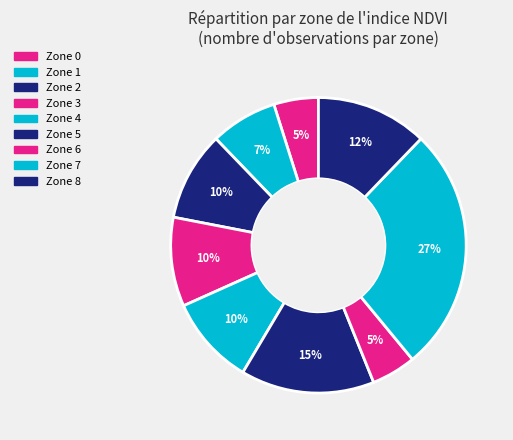

Between Zone 5 and Zone 6, which is larger?

Zone 6